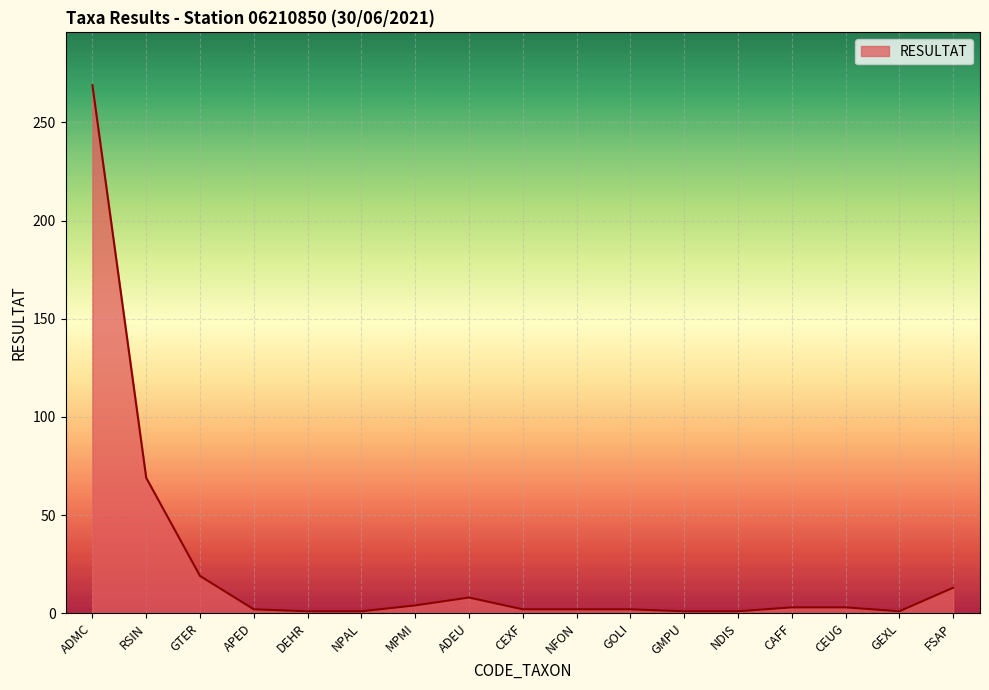

Does the chart have visible grid lines?

Yes